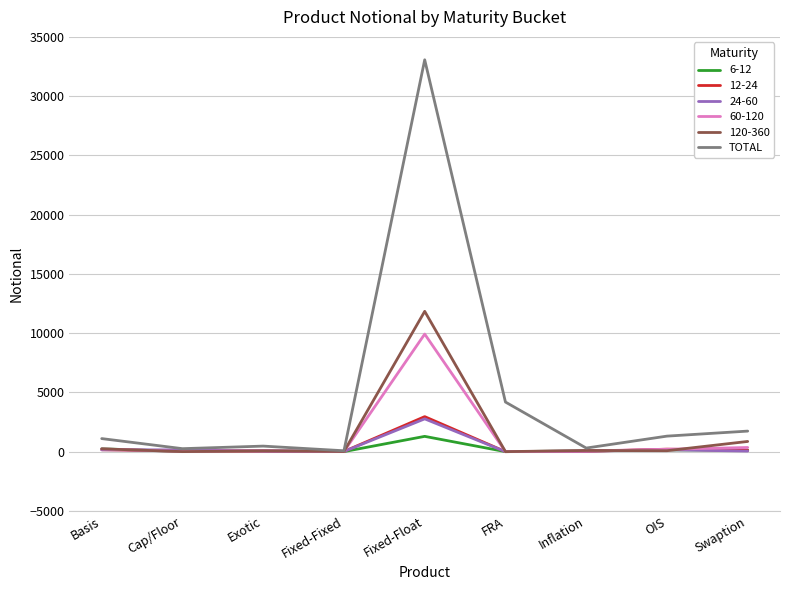

Which label corresponds to the largest value in the chart?

Fixed-Float